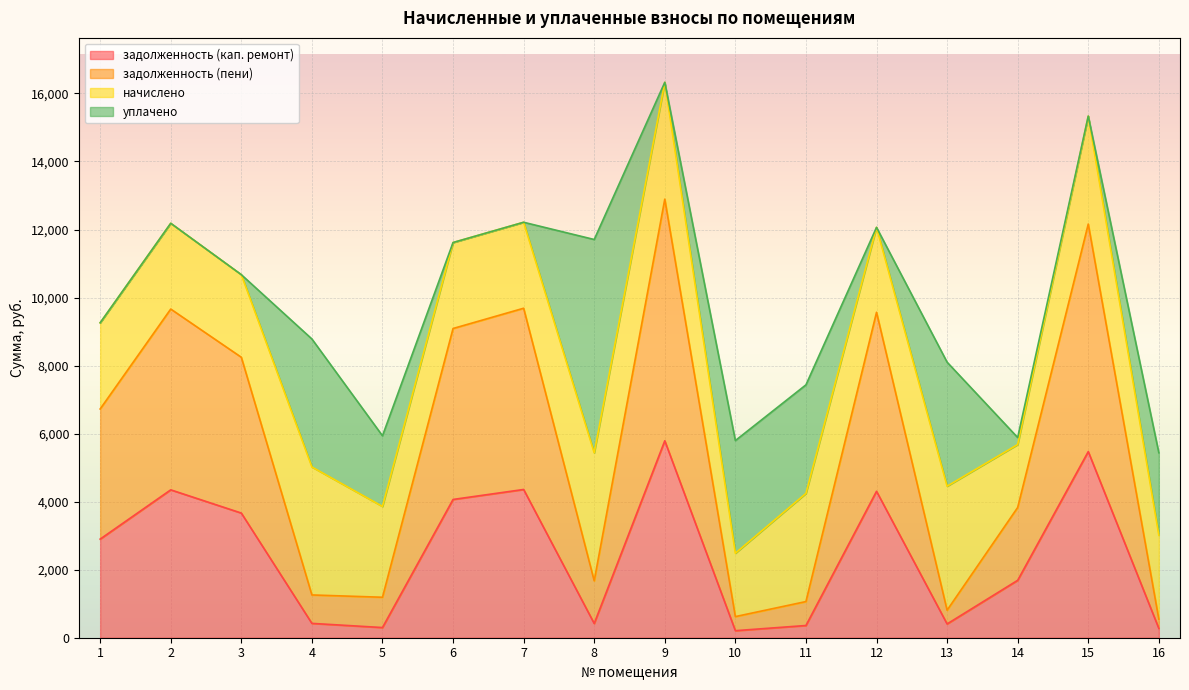

What is the highest value of the задолженность (кап. ремонт) series?

5789.7